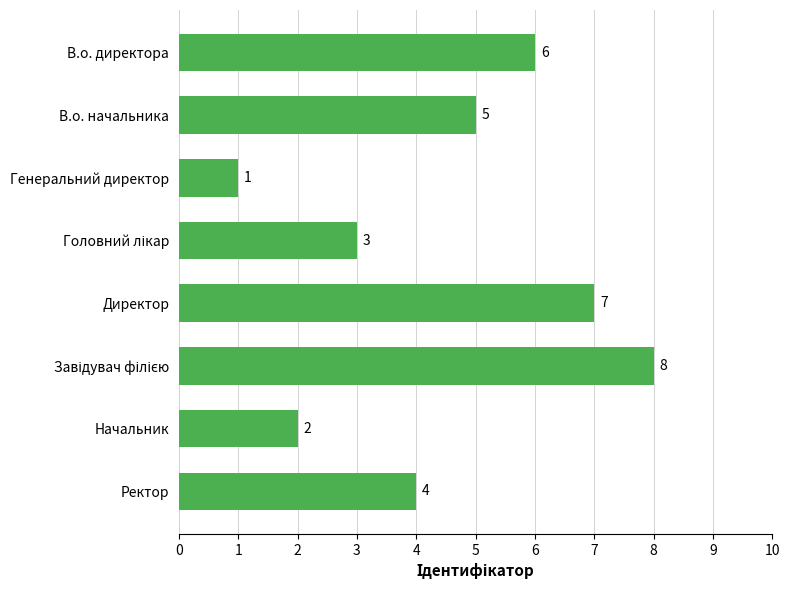

Are the bars grouped side by side (vs. stacked)?

No